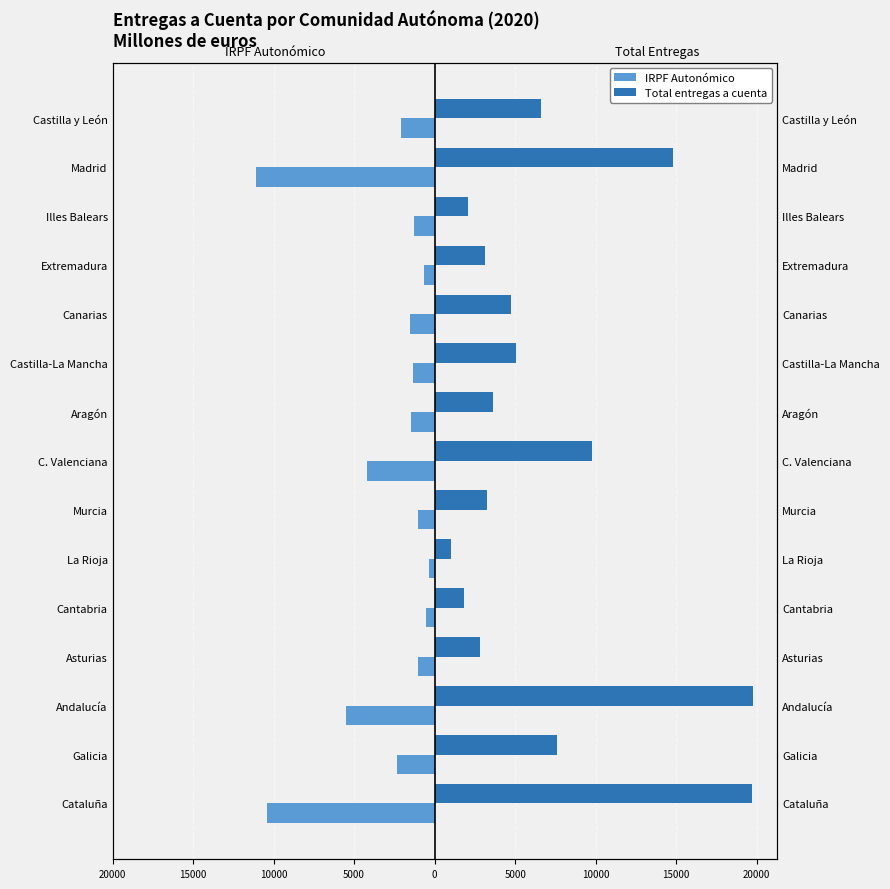

Reading right to left, list all the values displayed in this chart.

IRPF Autonómico: -2072.7	-11074.3	-1311.6	-631.5	-1505.6	-1364.6	-1442.6	-4210.7	-1010.1	-318.4	-565.5	-1063.5	-5522.9	-2333.4	-10399.2
Total entregas a cuenta: 6616.8	14813.6	2096.1	3122.6	4740.4	5055.9	3646.0	9787.8	3259.3	997.6	1844.9	2793.9	19747.7	7594.6	19685.3